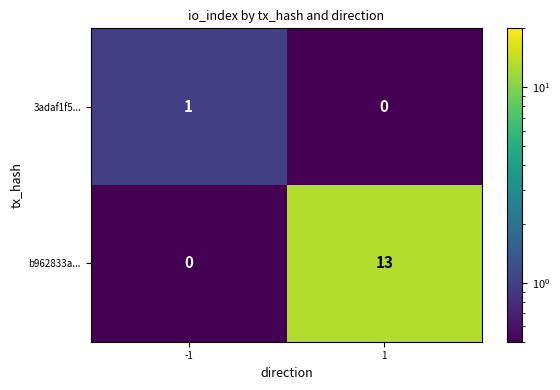

What is the sum of all b962833a... values?

13